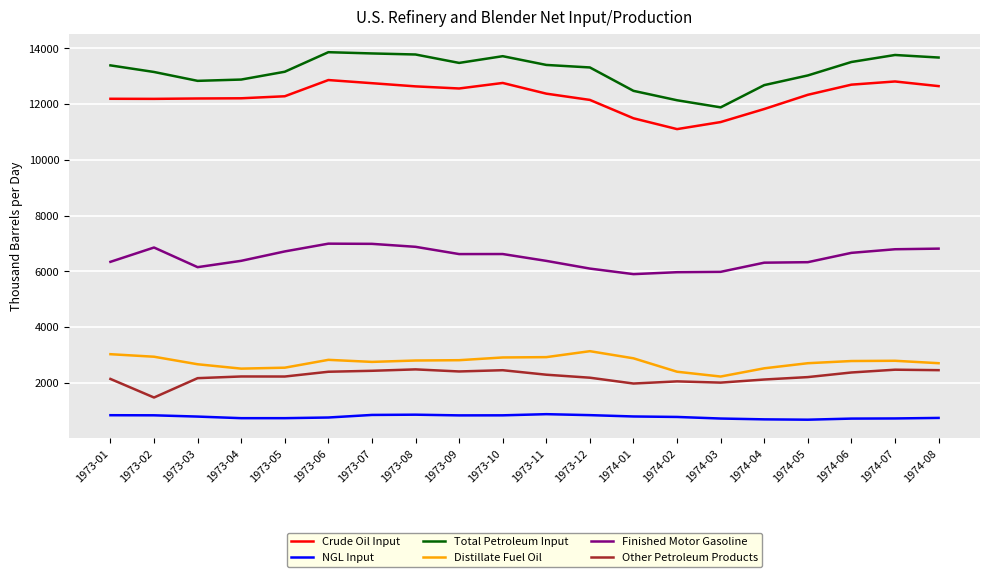

Between 1974-06 and 1974-07, which series saw the biggest shift?

Total Petroleum Input